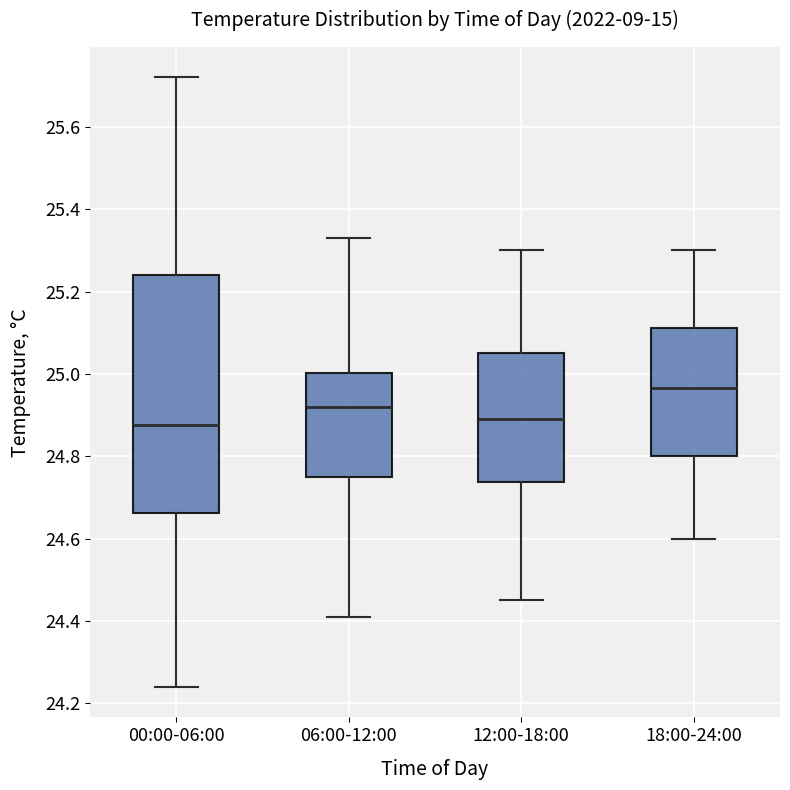

Reading left to right, transcribe this box plot: for each box, give where its median line is, the range the box spans, and where its two whiskers end, as read against the y-axis. The values are not printed on the chart, so give them approximately, as read against the axis.

00:00-06:00: median 24.88, box 24.66 to 25.24, whiskers 24.24 to 25.72
06:00-12:00: median 24.92, box 24.76 to 25.00, whiskers 24.42 to 25.34
12:00-18:00: median 24.90, box 24.74 to 25.06, whiskers 24.46 to 25.30
18:00-24:00: median 24.96, box 24.80 to 25.12, whiskers 24.60 to 25.30